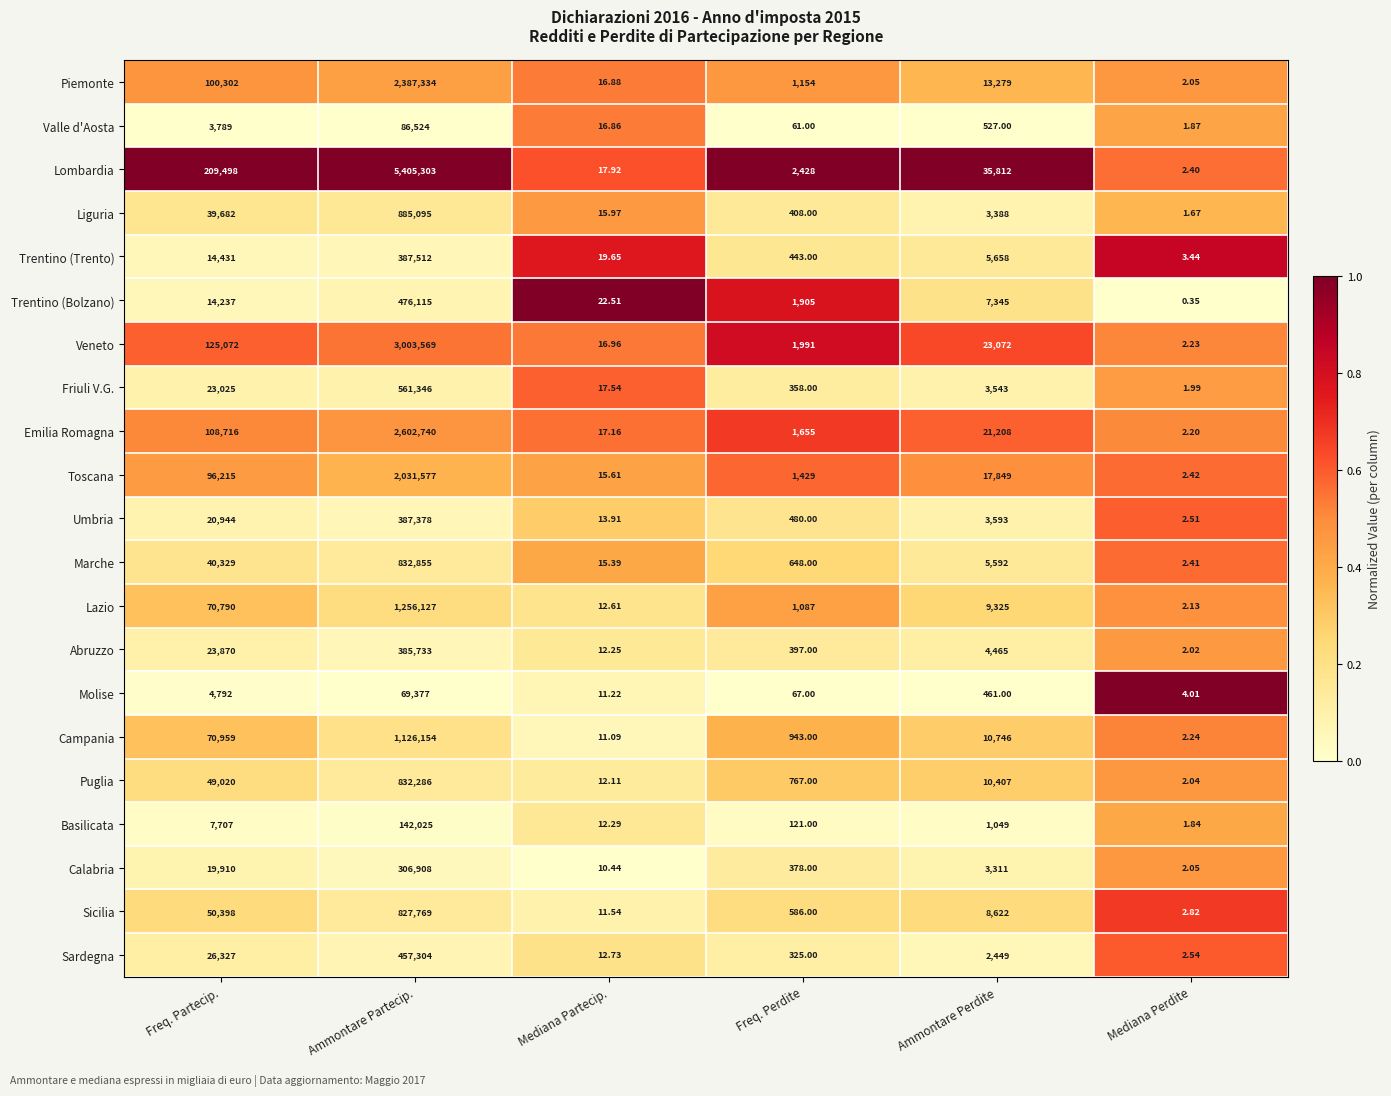

At Ammontare Perdite, list the series in order from largest to smallest.

Lombardia, Veneto, Emilia Romagna, Toscana, Piemonte, Campania, Puglia, Lazio, Sicilia, Trentino (Bolzano), Trentino (Trento), Marche, Abruzzo, Umbria, Friuli V.G., Liguria, Calabria, Sardegna, Basilicata, Valle d'Aosta, Molise